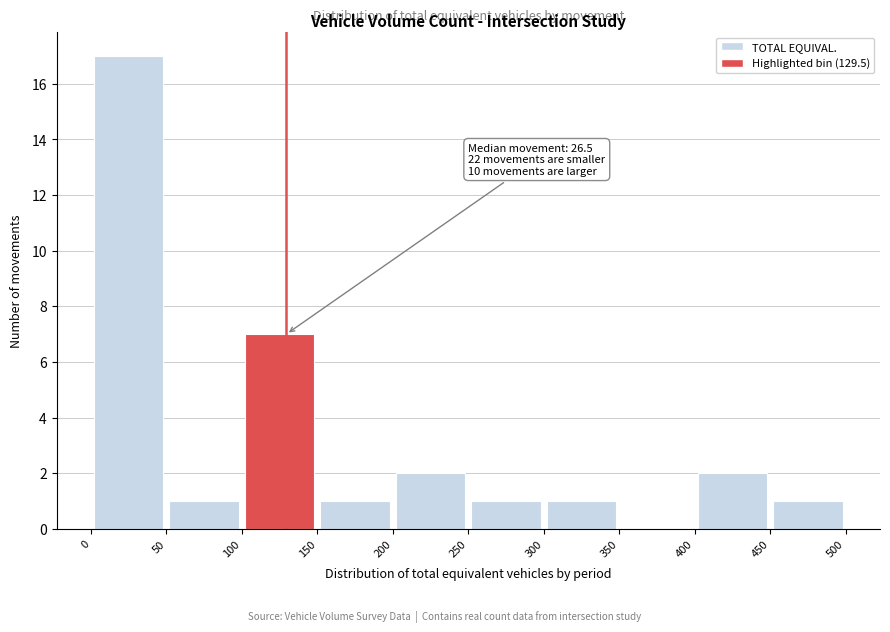

Over which range of the x-axis is the bar tallest?

0 to 50